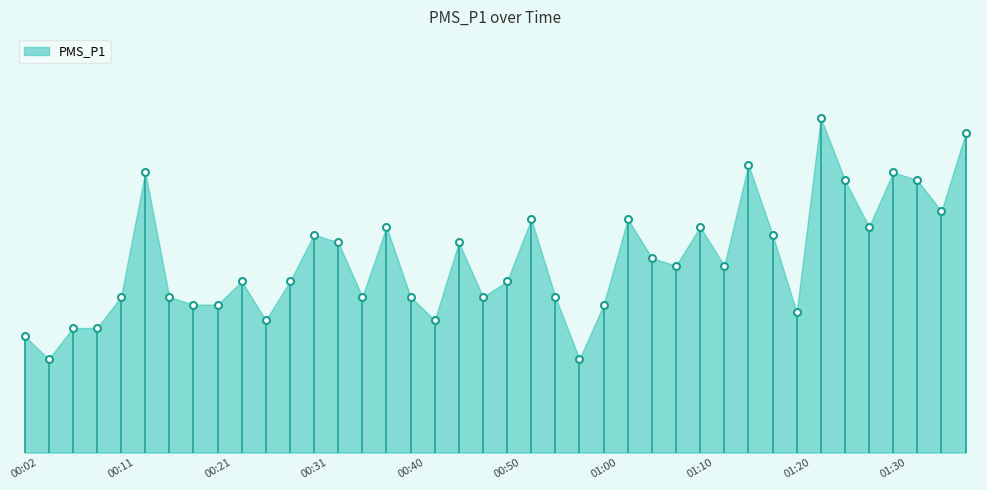

Is this an area chart (filled region under the line)?

Yes